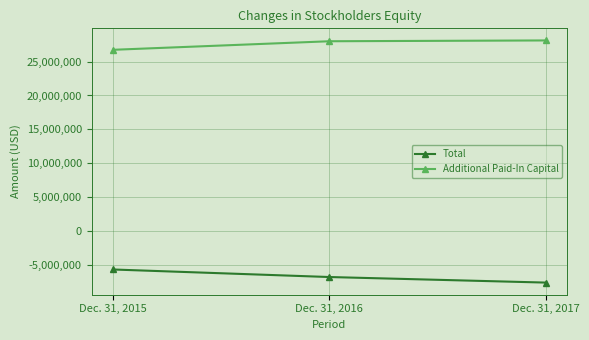

What is the sum of the Additional Paid-In Capital values at Dec. 31, 2015 and Dec. 31, 2016?

54705110